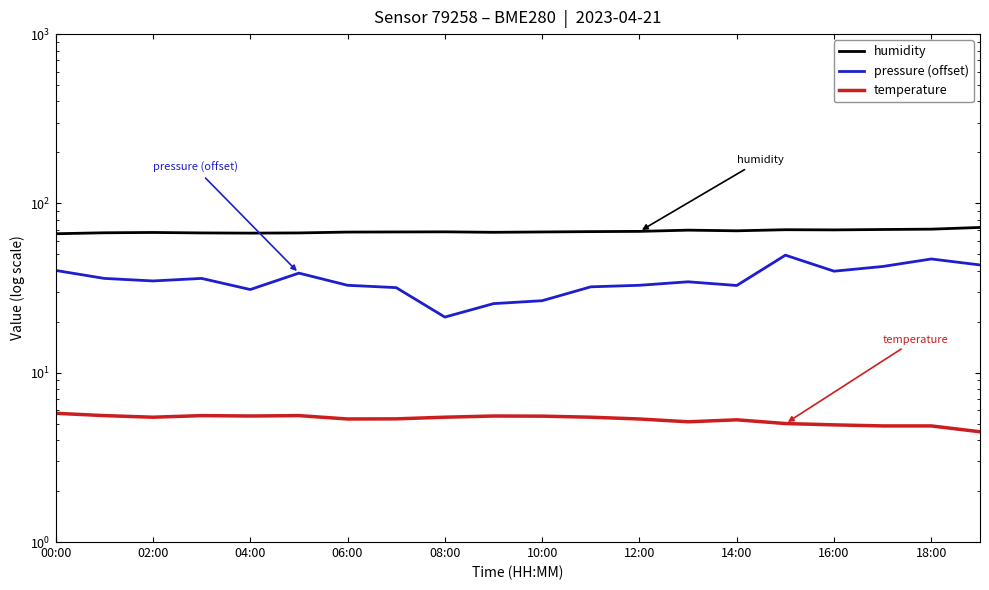

Reading left to right, extract all data points from this chart.

humidity: 66.2	67.1	67.4	66.9	66.8	66.9	67.7	67.8	67.9	67.5	67.8	68.1	68.4	69.5	68.9	69.9	69.8	70.1	70.5	72.1
pressure (offset): 40.2	36.1	34.8	36.1	31.0	38.8	32.8	31.8	21.3	25.6	26.6	32.2	32.8	34.4	32.8	49.5	39.8	42.4	47.0	43.3
temperature: 5.8	5.6	5.5	5.6	5.5	5.6	5.3	5.3	5.5	5.5	5.5	5.5	5.3	5.1	5.3	5.0	4.9	4.8	4.8	4.5